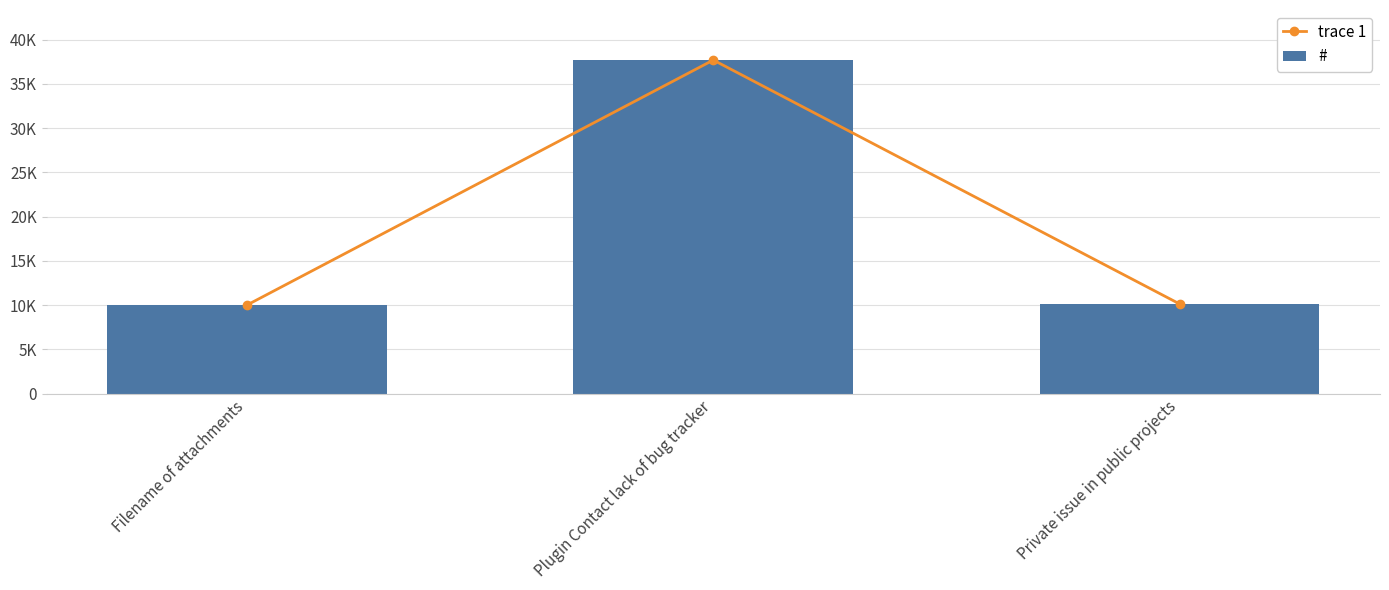

Is it true that # equals 67672 at Plugin Contact lack of bug tracker?

False